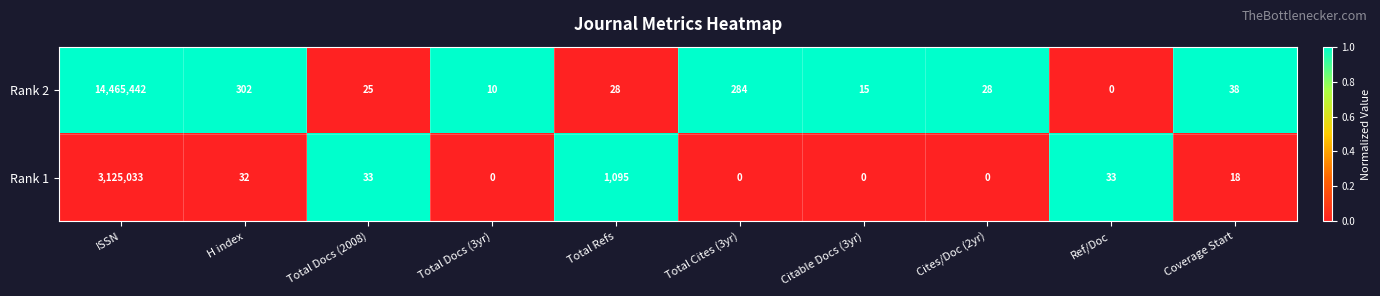

Which series has the widest spread of values?

Rank 2